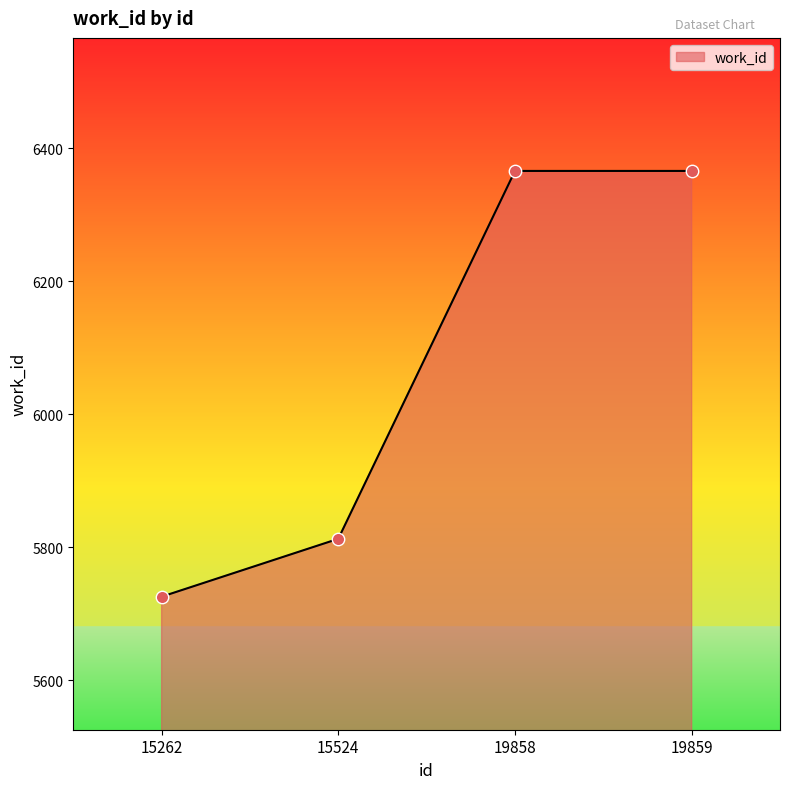

Which has a higher value, 15262 or 15524?

15524